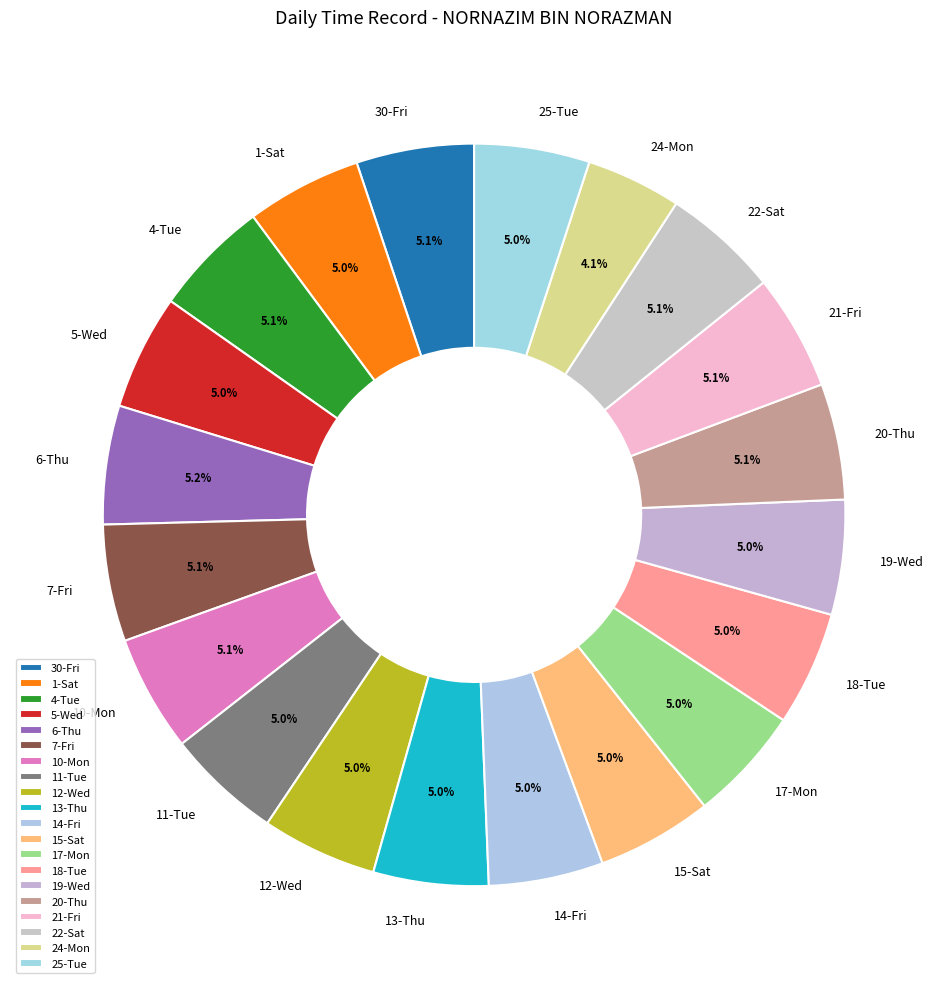

How much of the chart is everything except 18-Tue?

95.0%